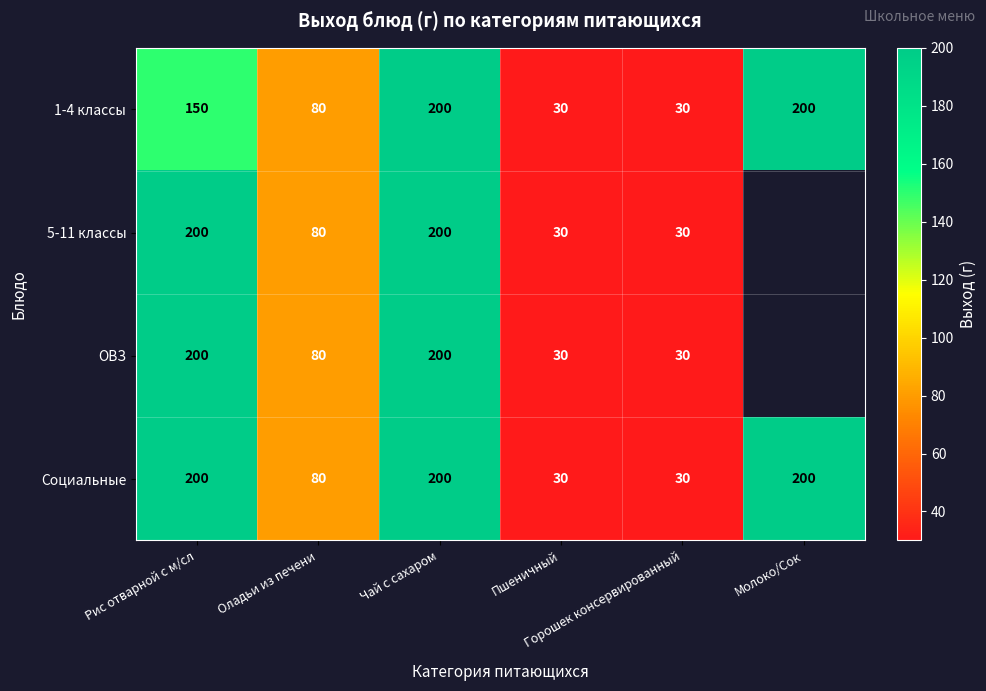

What is the sum of all 1-4 классы values?

690